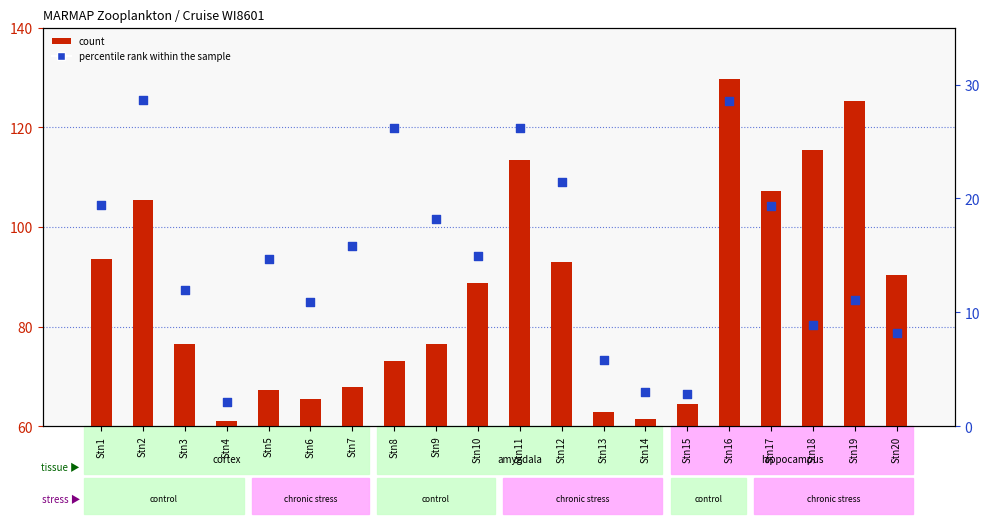

What are all the series names shown in the legend?

count, percentile rank within the sample